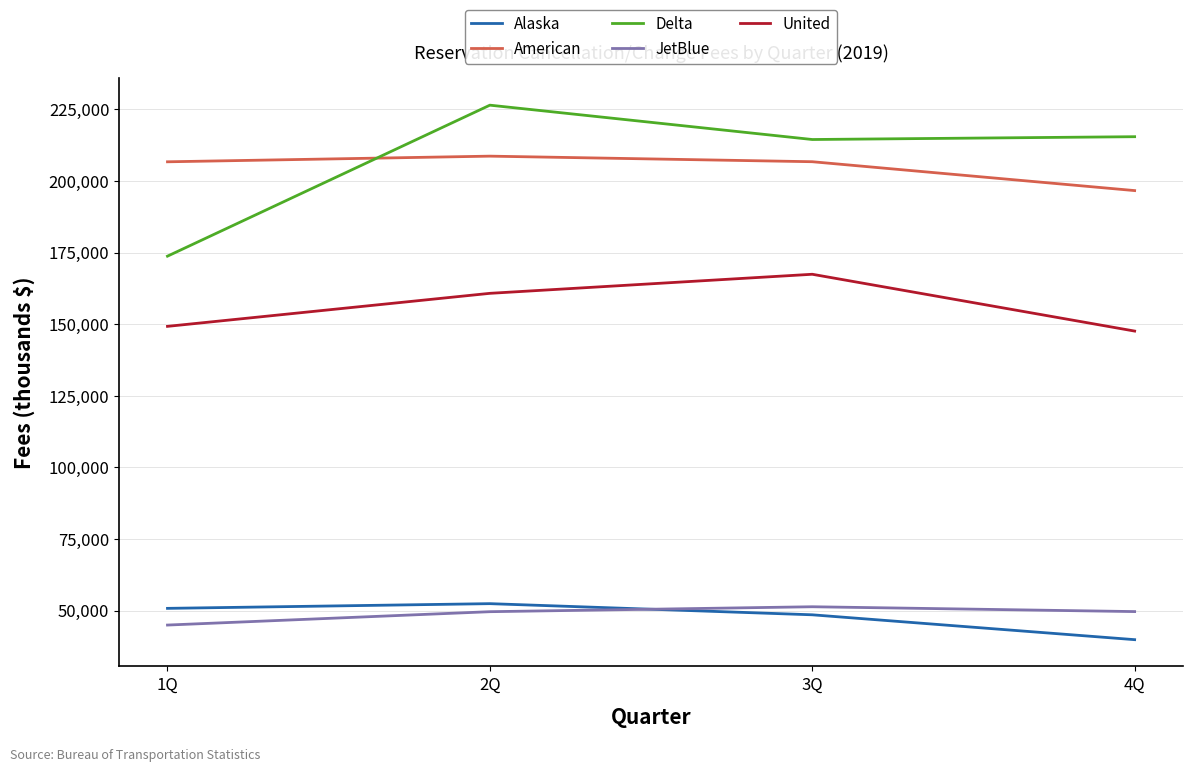

How many series are shown in this chart?

5